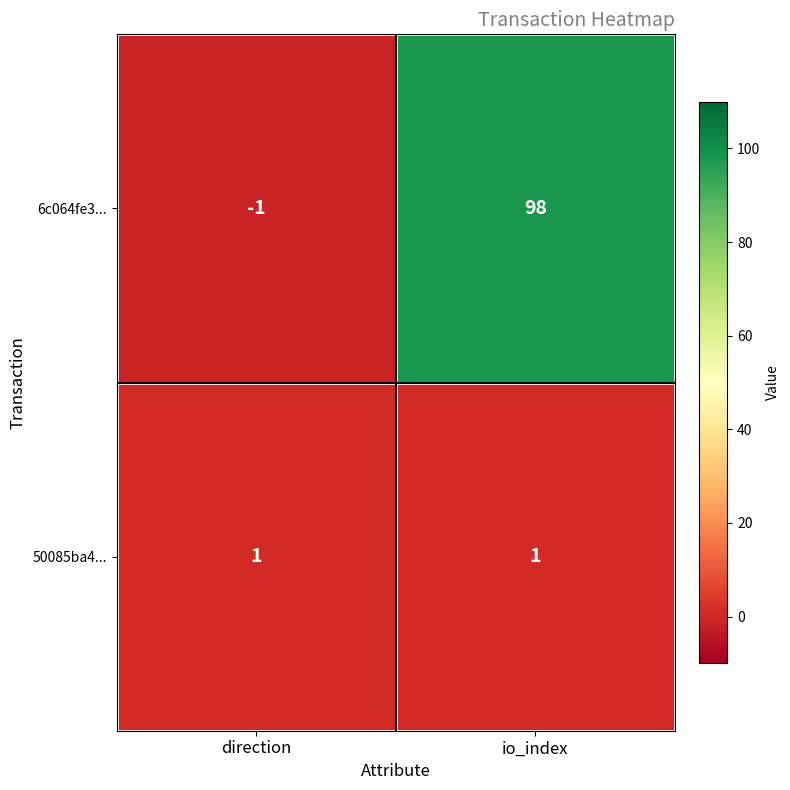

The 50085ba4... series shows 1 at direction. True or false?

True